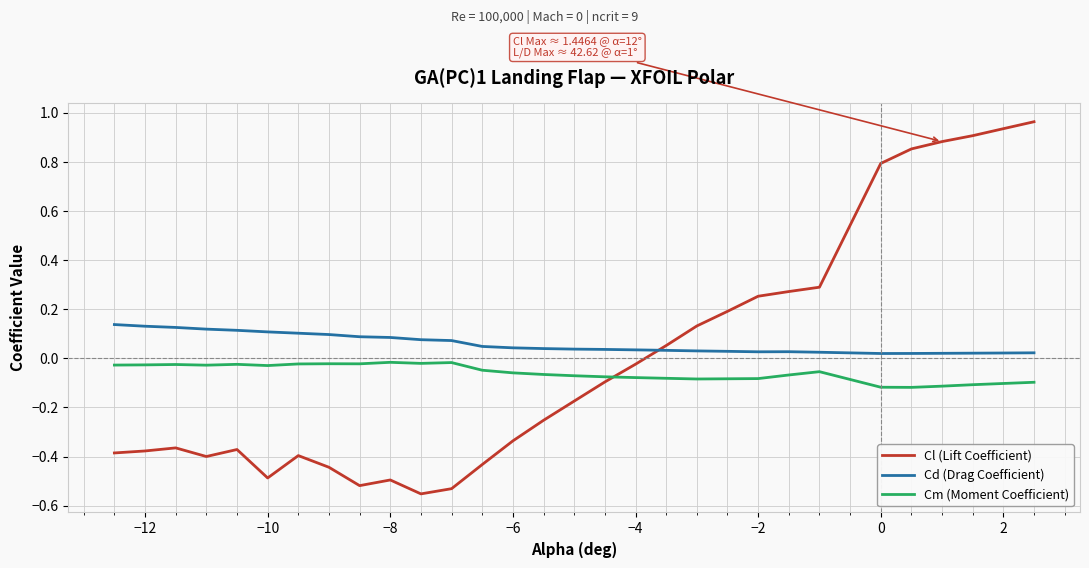

In Cd (Drag Coefficient), how many points are higher than both neighbors (excluding endpoints)?

1